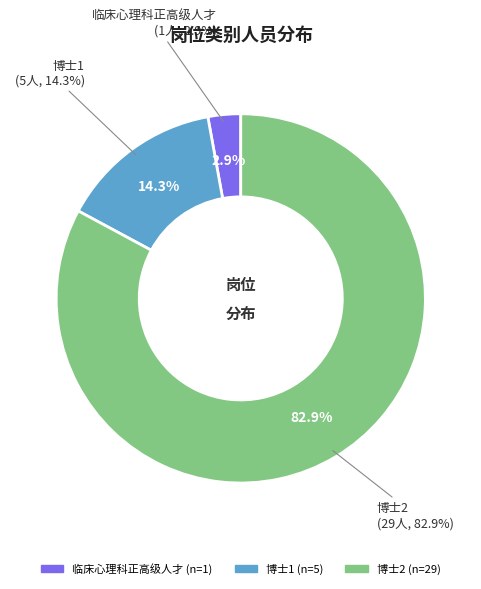

Between 博士2 and 临床心理科正高级人才, which is larger?

博士2